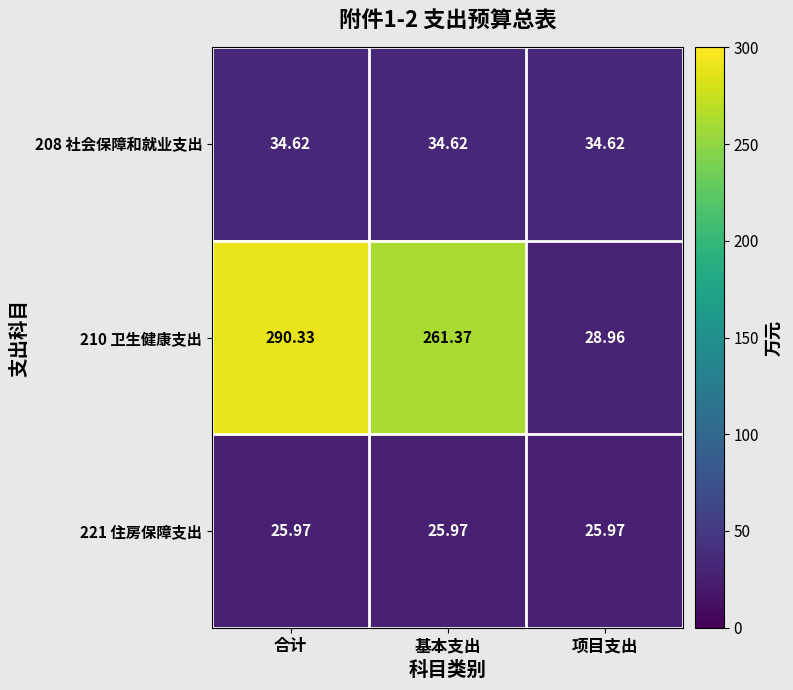

At which category is the sum across all series the highest?

合计